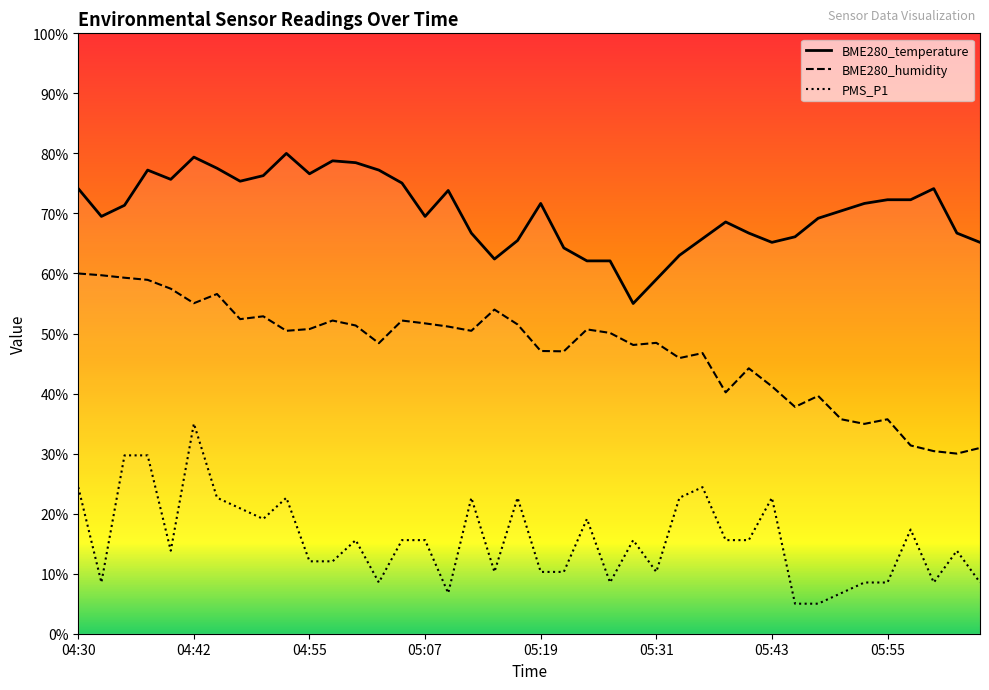

What is the label of the 11th point from the right?

05:41